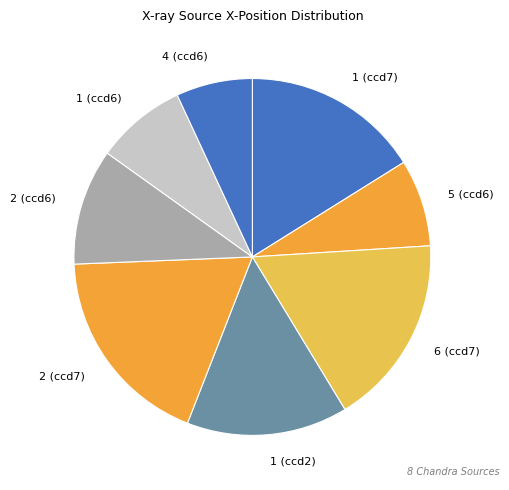

The 6 (ccd7) slice represents 17% of the pie. True or false?

True